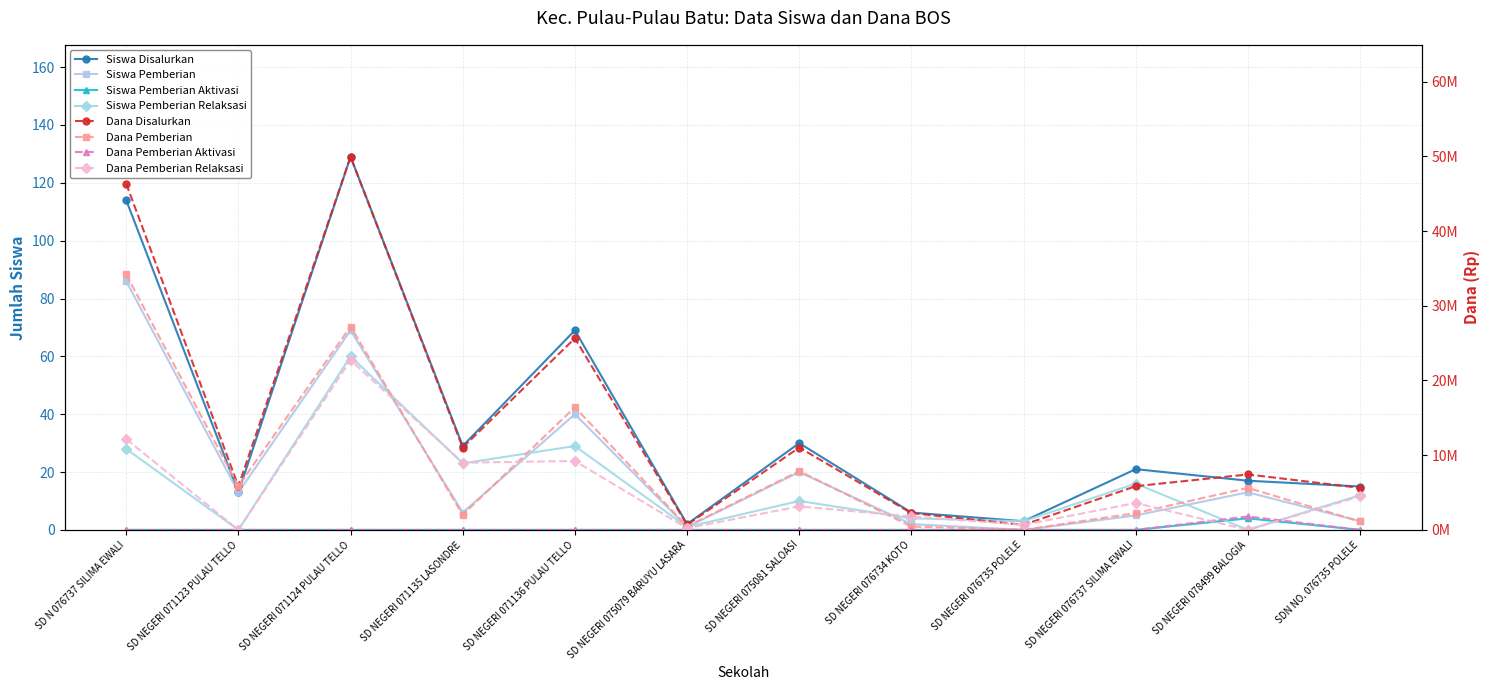

True or false: Siswa Pemberian and Siswa Disalurkan cross at least once.

False